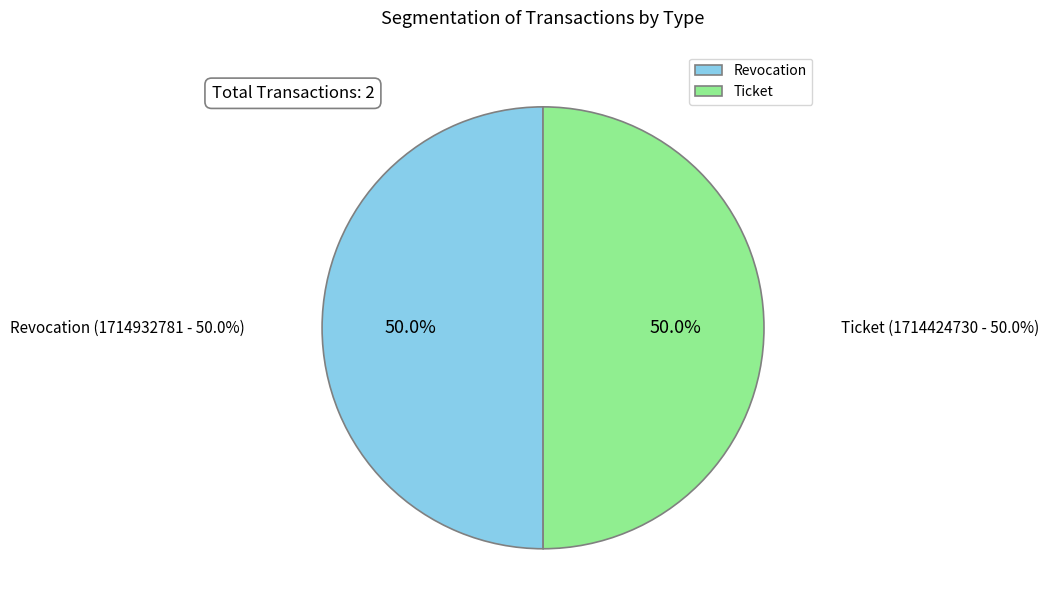

Is Ticket the majority of the pie?

No